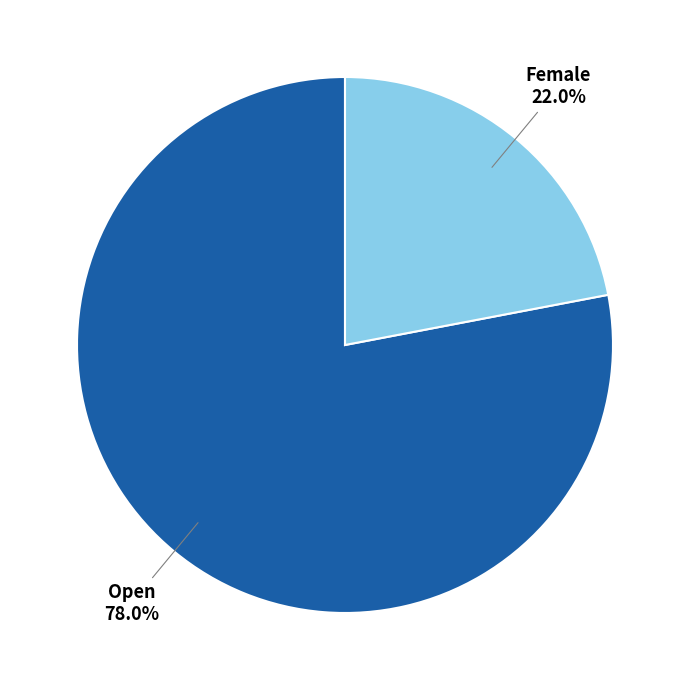

Is there any slice that represents more than half of the pie?

Yes